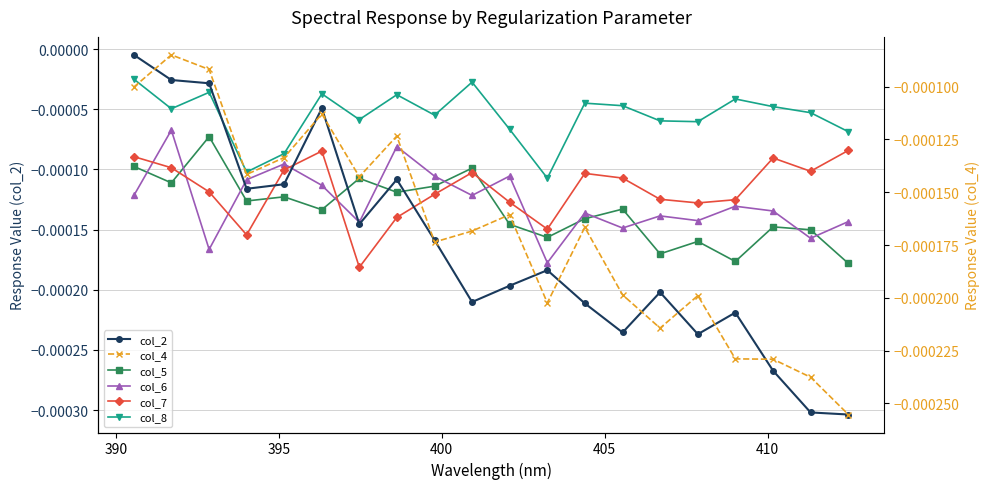

True or false: col_5 and col_2 intersect in this chart.

True